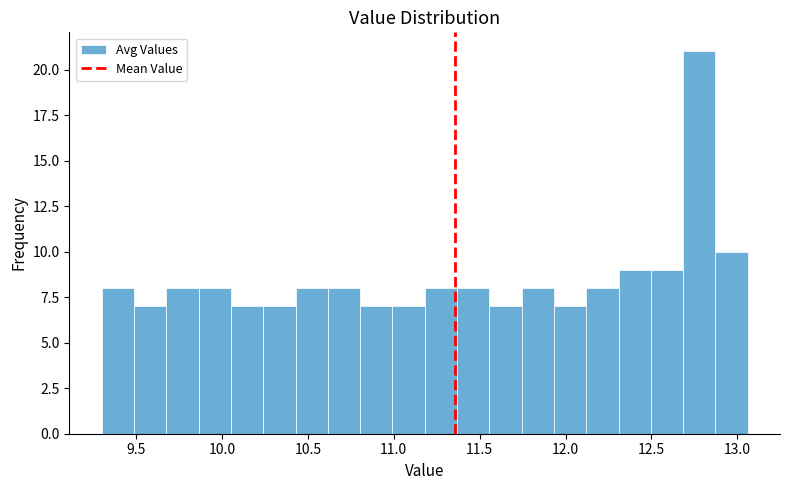

Read against the x-axis, roughly where is the centre of the tallest bar?

12.80